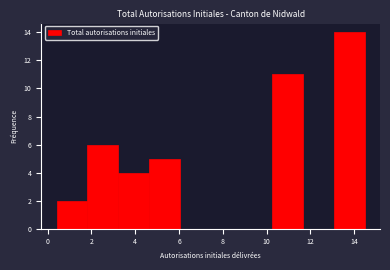

What is the height of the bar covering 0.4 to 1.8 on the x-axis? Neither the bar edges nor the heights are printed on the chart, so give them approximately, as read against the axes.

2